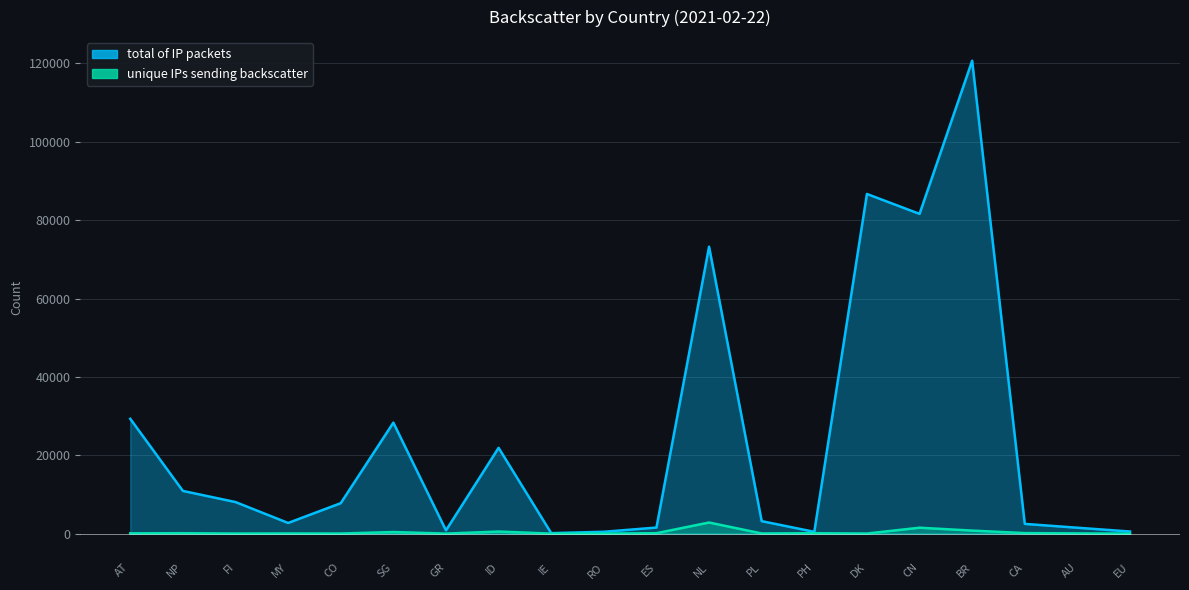

What is the spread (max minus min) of values at AU?

1442